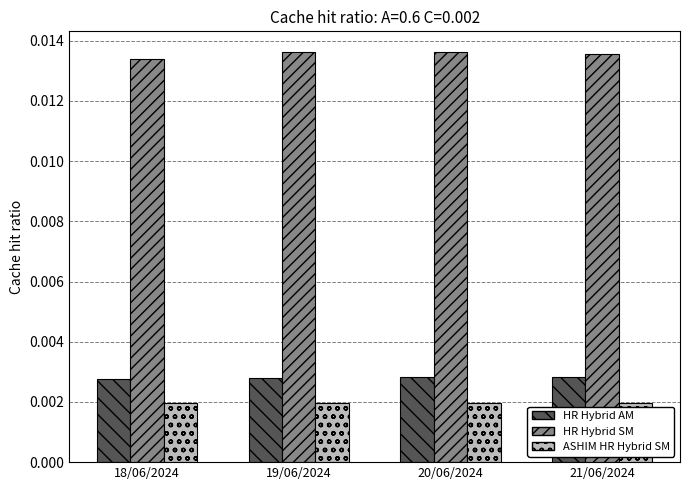

Which series has the largest range (max minus min)?

HR Hybrid SM